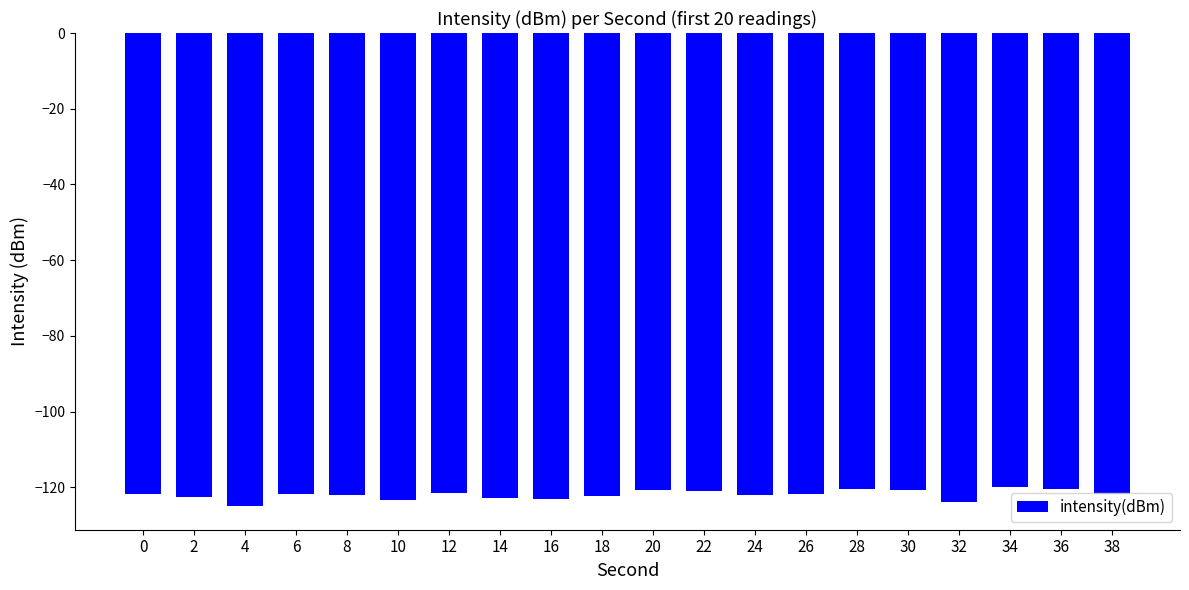

What is the difference between the maximum and minimum values?

4.9